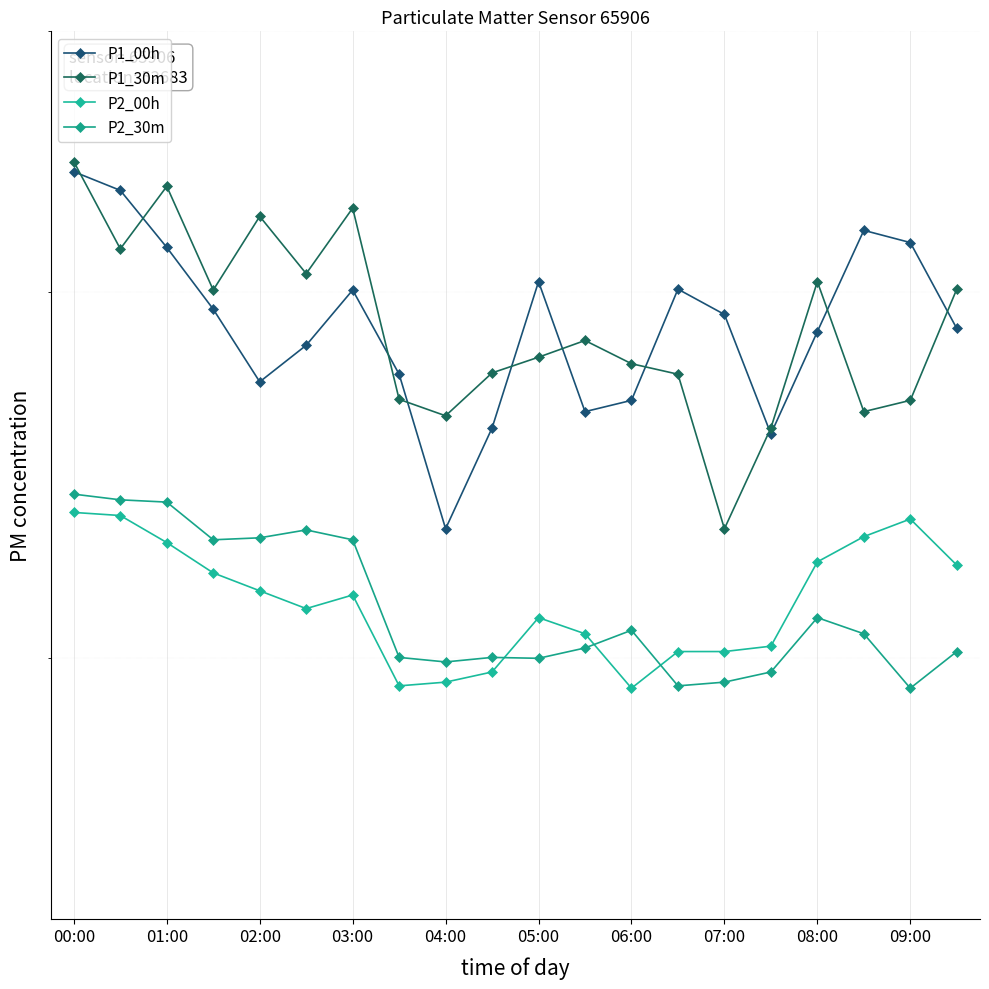

True or false: P1_00h and P2_00h intersect in this chart.

False